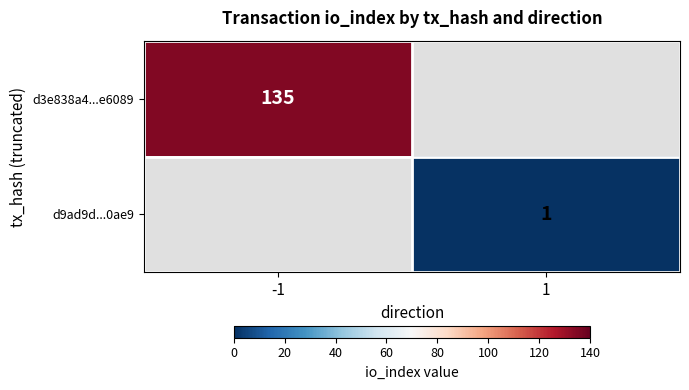

Is it true that d3e838a4...e6089 equals 135 at -1?

True